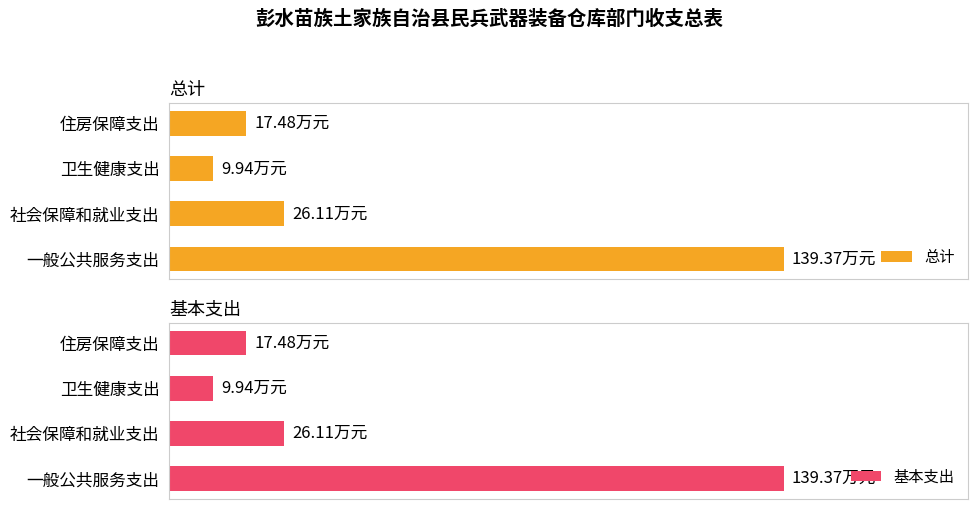

Which series has the largest total across all categories?

总计